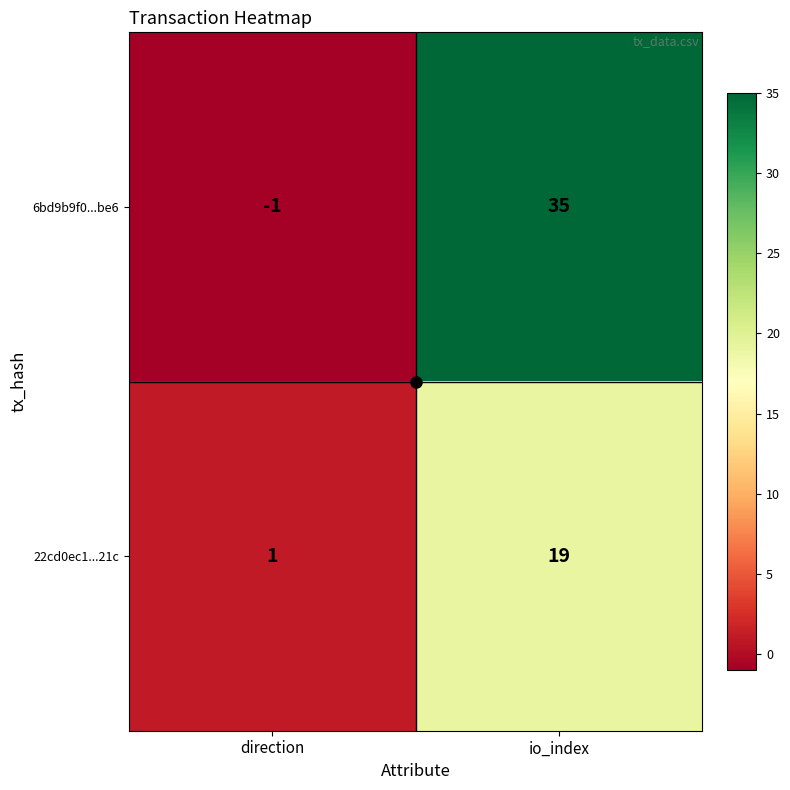

Between direction and io_index, which series saw the biggest shift?

6bd9b9f0...be6